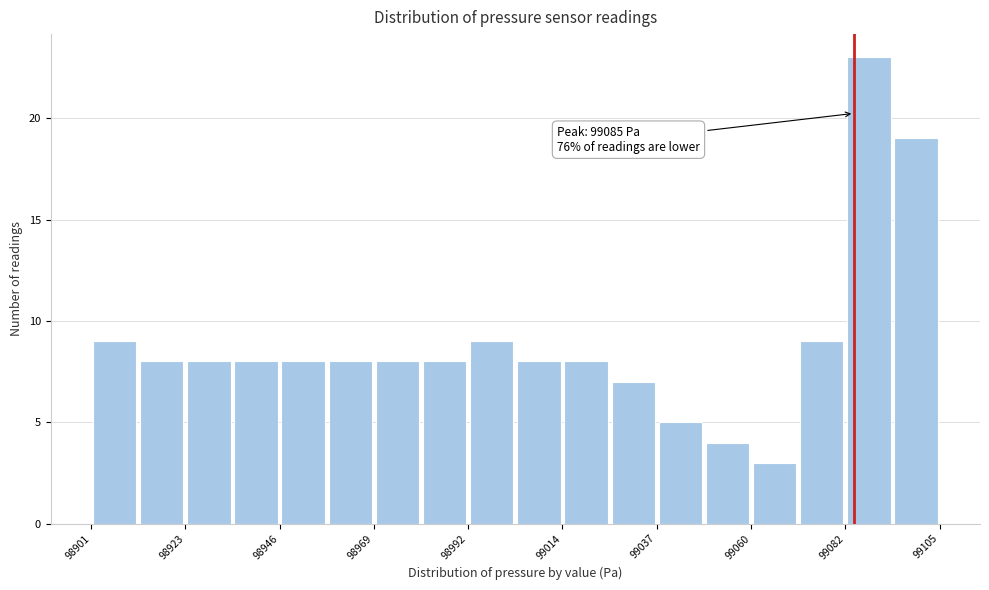

Read against the x-axis, roughly where is the centre of the tallest bar?

99090